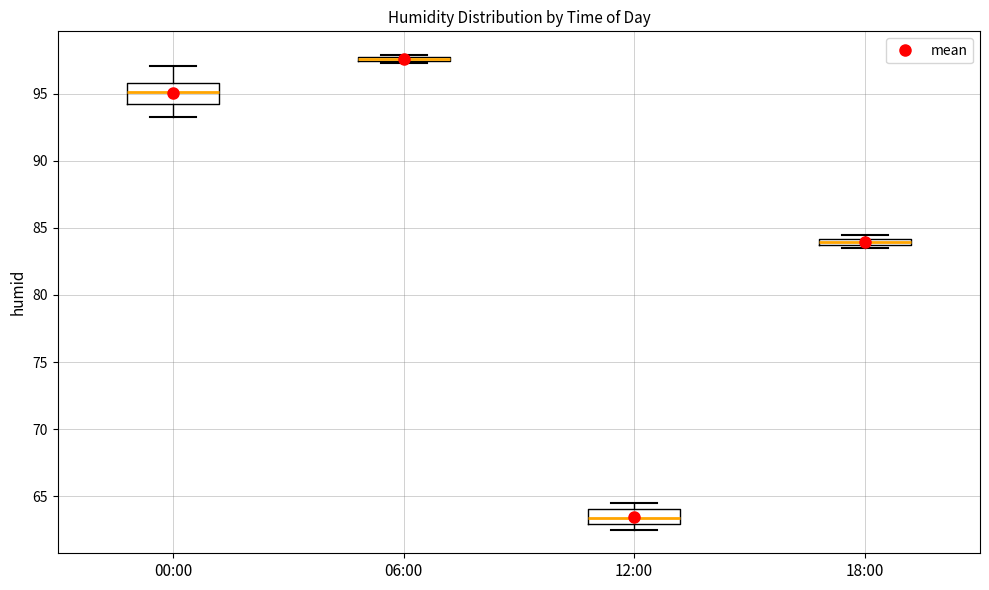

Which box has the lowest median line?

12:00